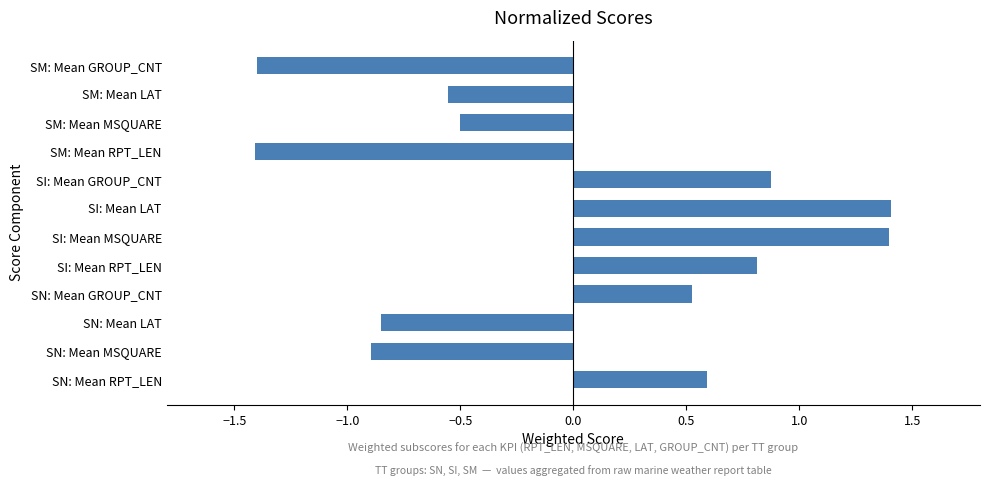

What is the approximate value at SN: Mean GROUP_CNT?

0.5